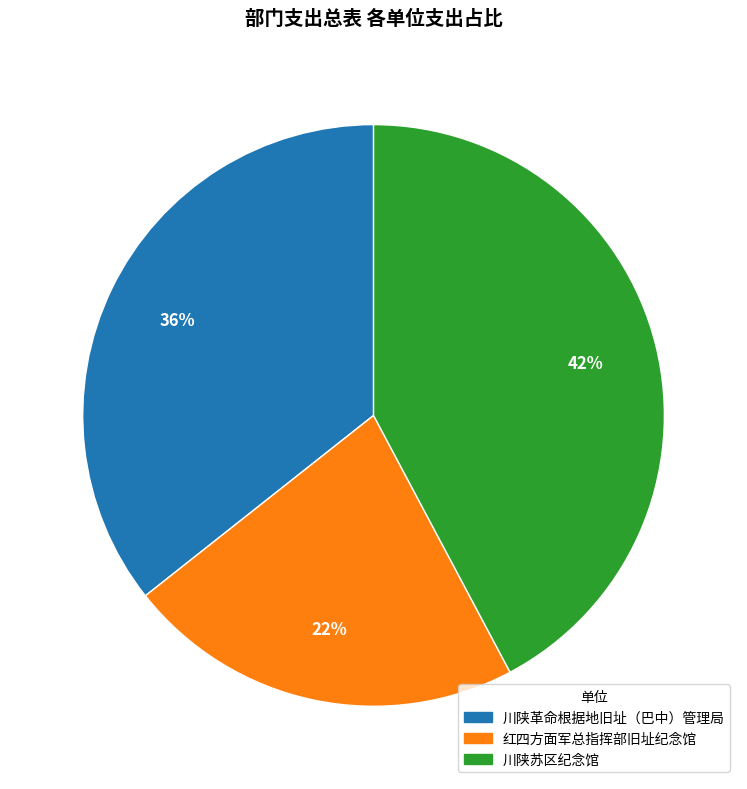

What is the ratio of the value at 川陕革命根据地旧址（巴中）管理局 to the value at 红四方面军总指挥部旧址纪念馆?

1.6